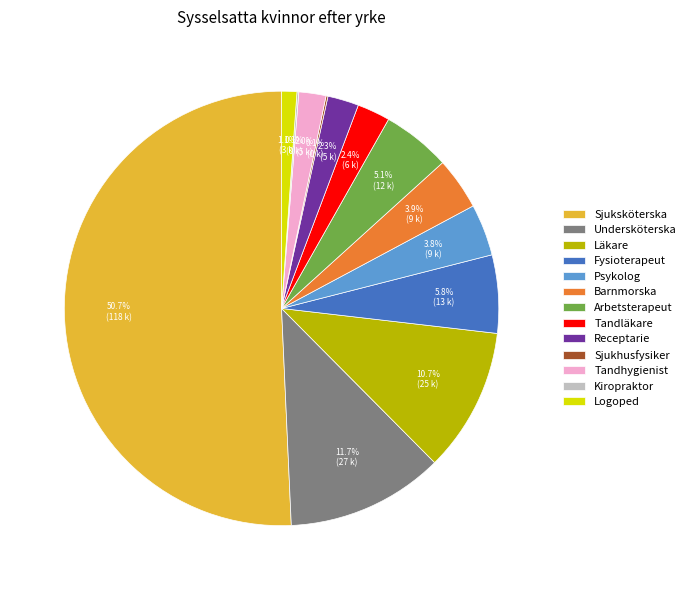

What portion of the pie excludes Tandläkare?

97.6%